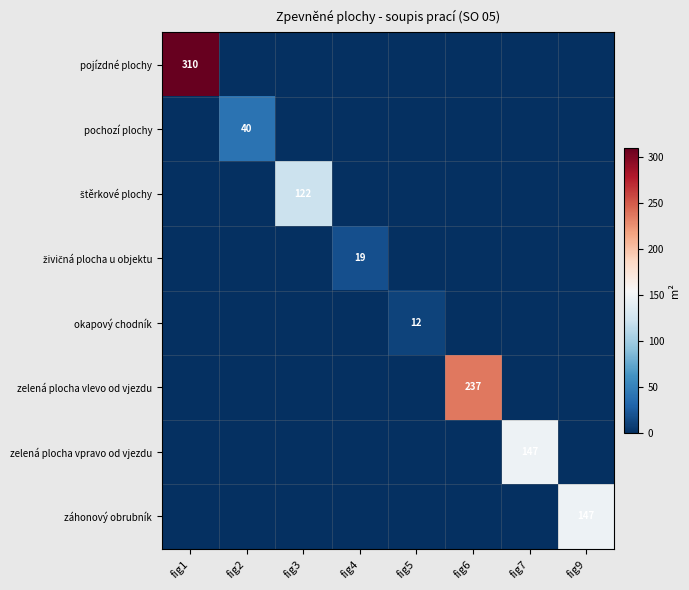

Is it true that pochozí plochy equals 69 at fig2?

False